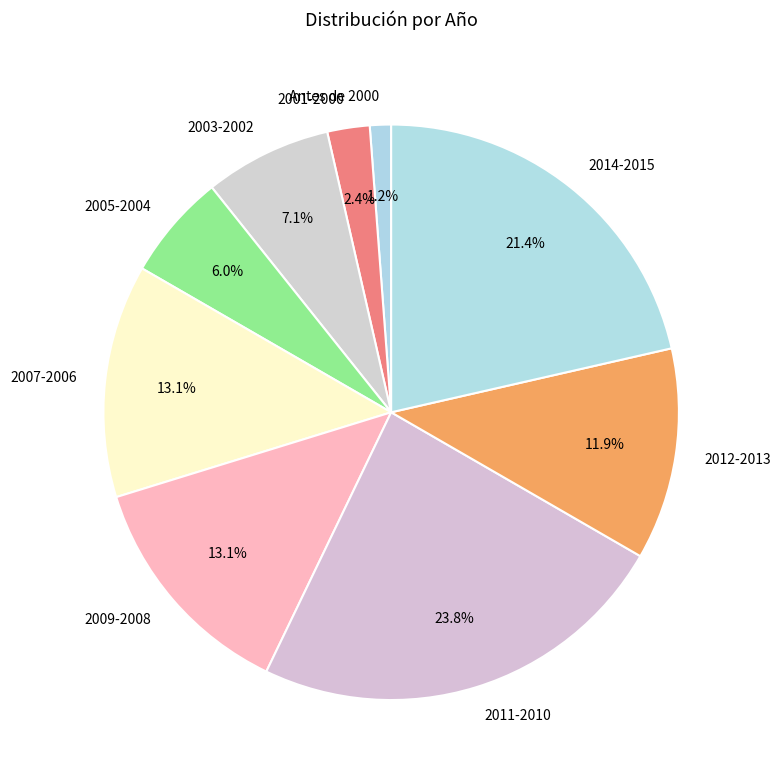

Approximately how many times larger is the value at 2005-2004 compared to 2014-2015?

0.3